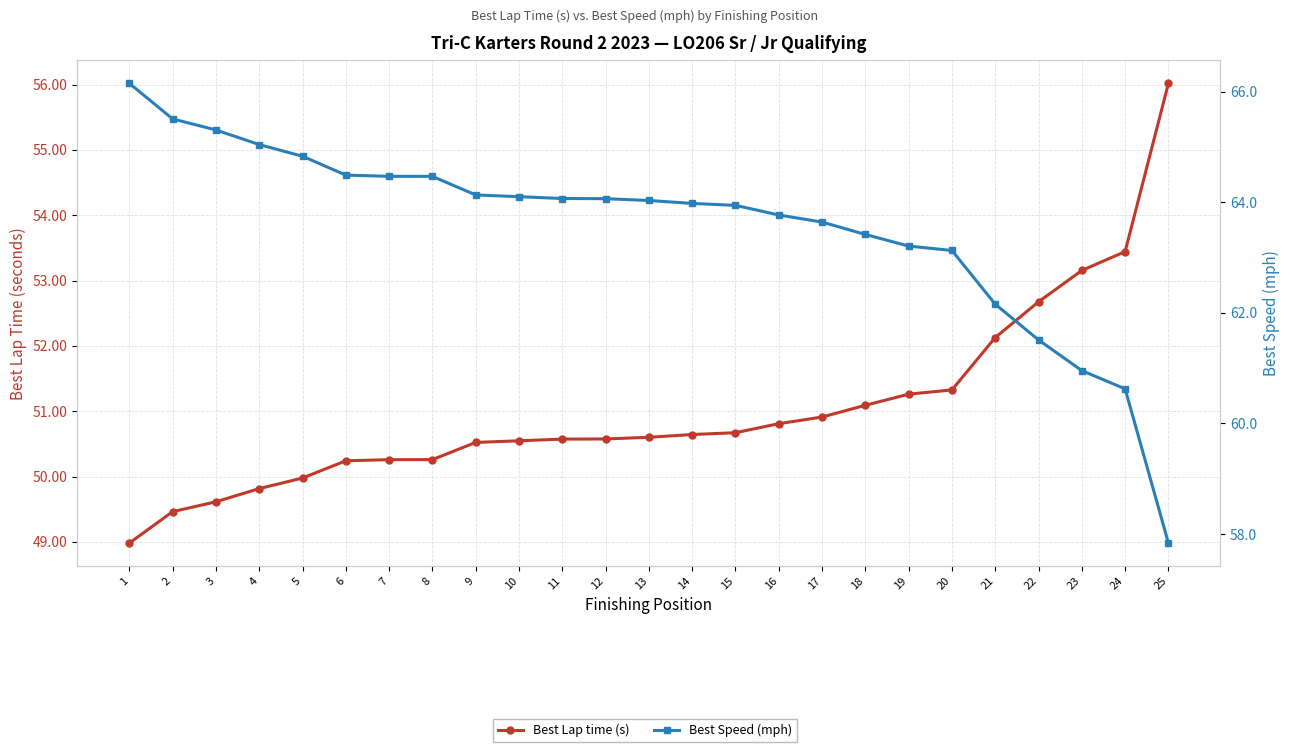

How many categories are shown in the chart?

25